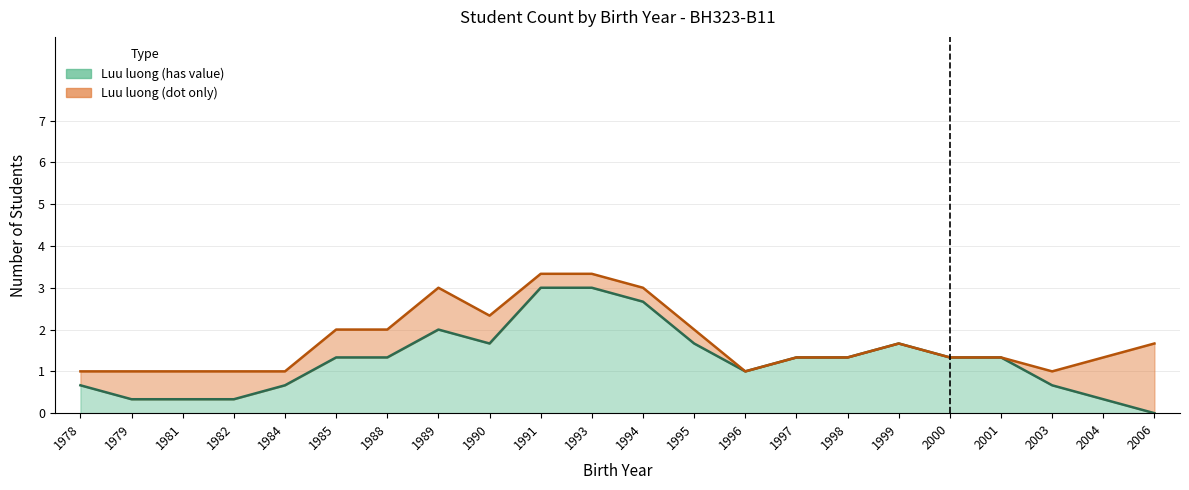

Count the number of data series in this chart.

2